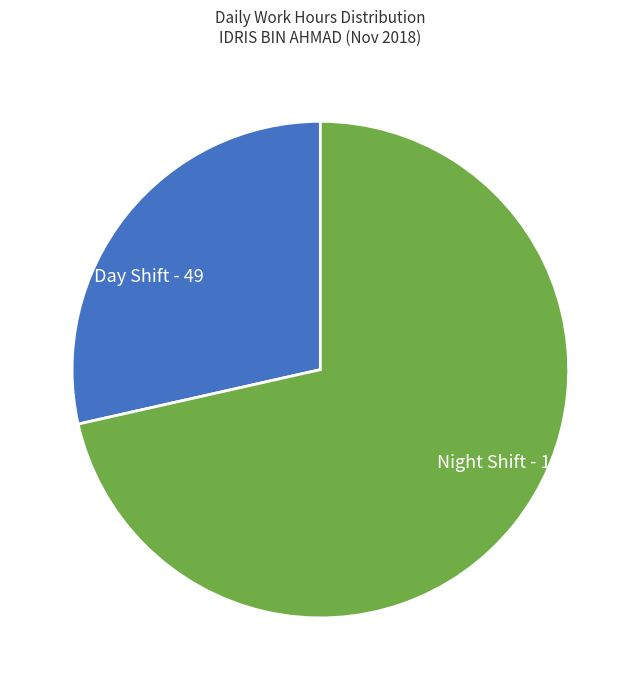

Does Day Shift - 49 account for over 50% of the chart?

No